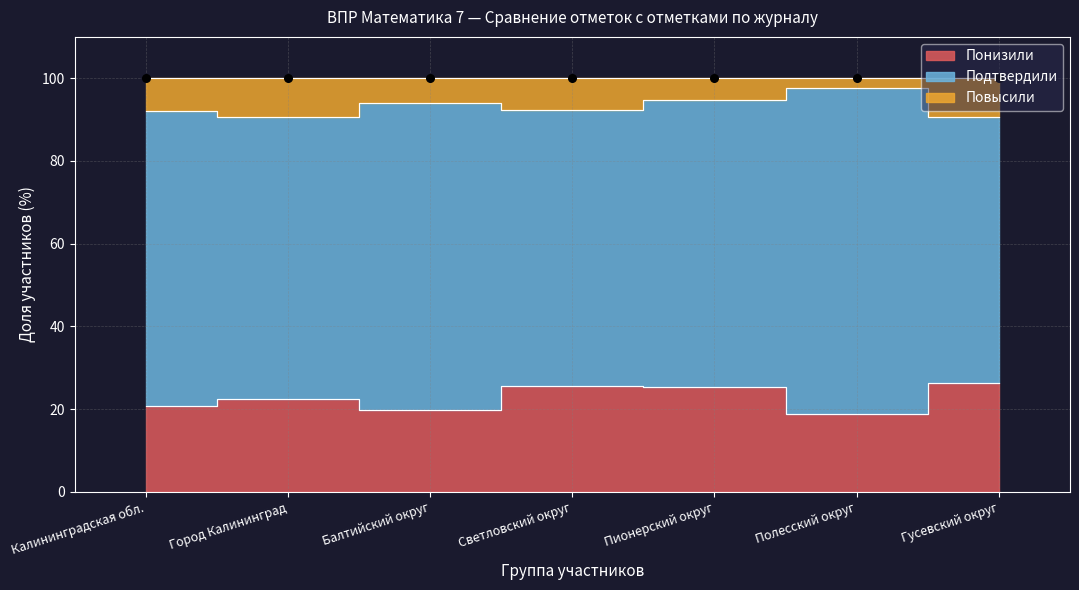

Which series contains the highest Y value?

Повысили